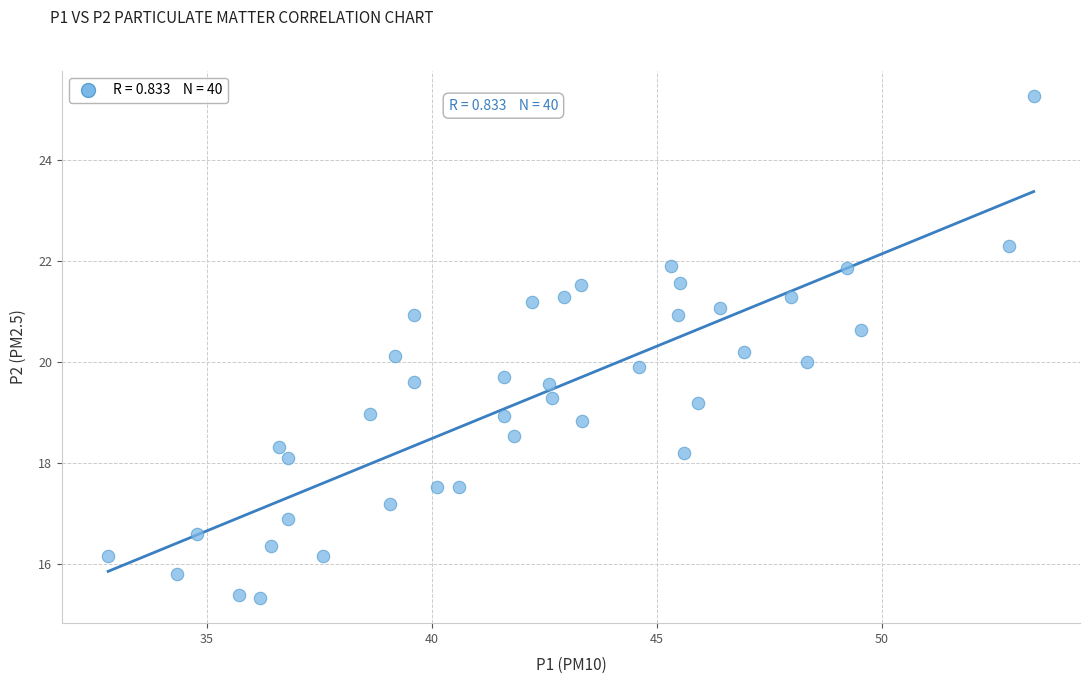

What is the range of X values (max minus min)?

20.6